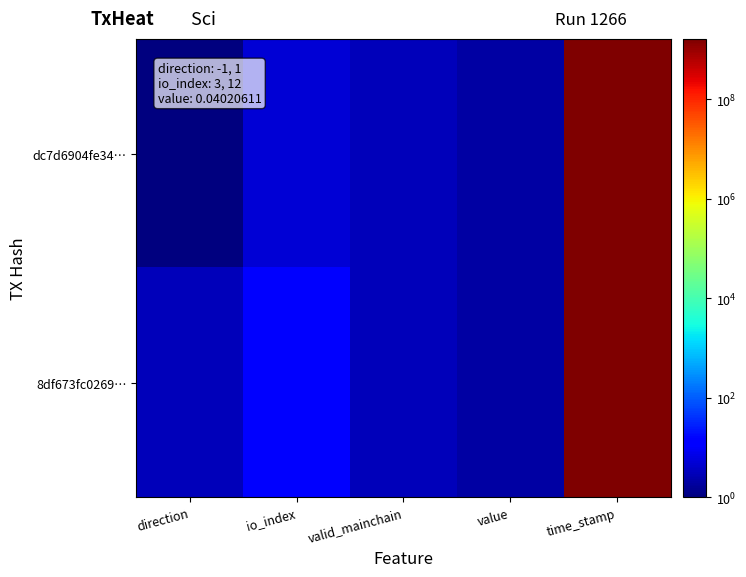

Which series has the widest spread of values?

dc7d6904fe34…